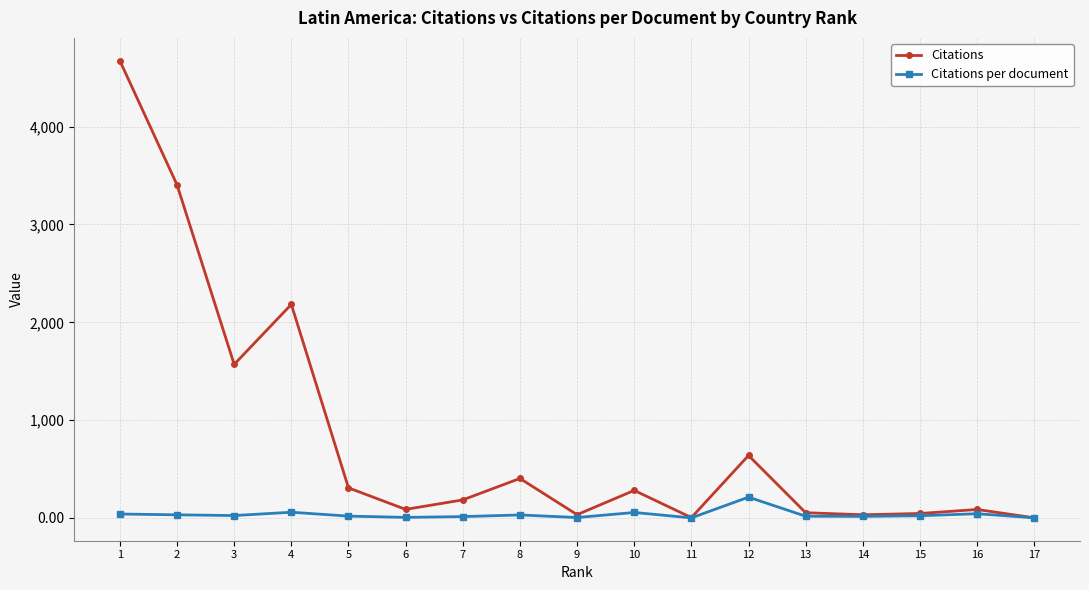

Which series has the largest total across all categories?

Citations